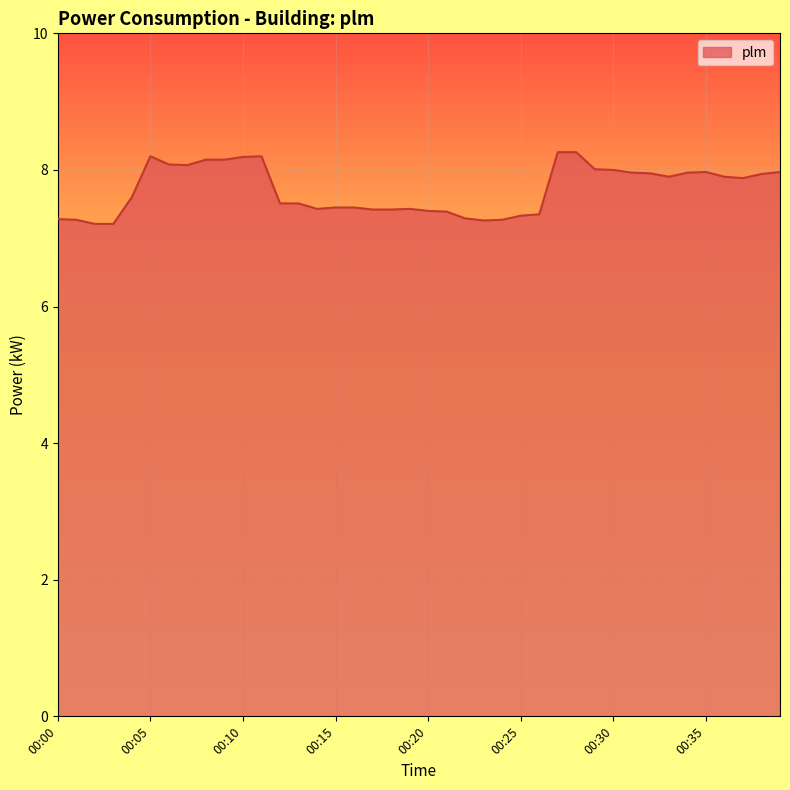

What is the average value?

7.7